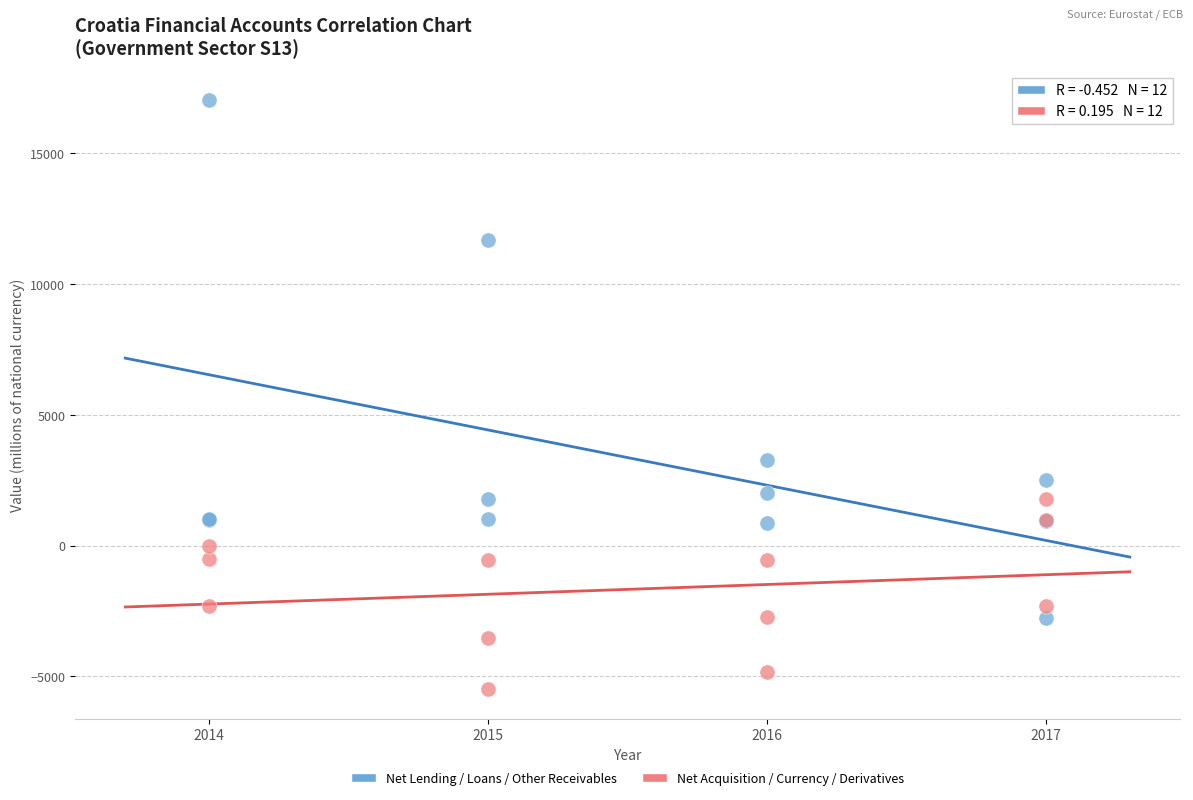

What are all the series names shown in the legend?

Net Lending / Loans / Other Receivables, Net Acquisition / Currency / Derivatives